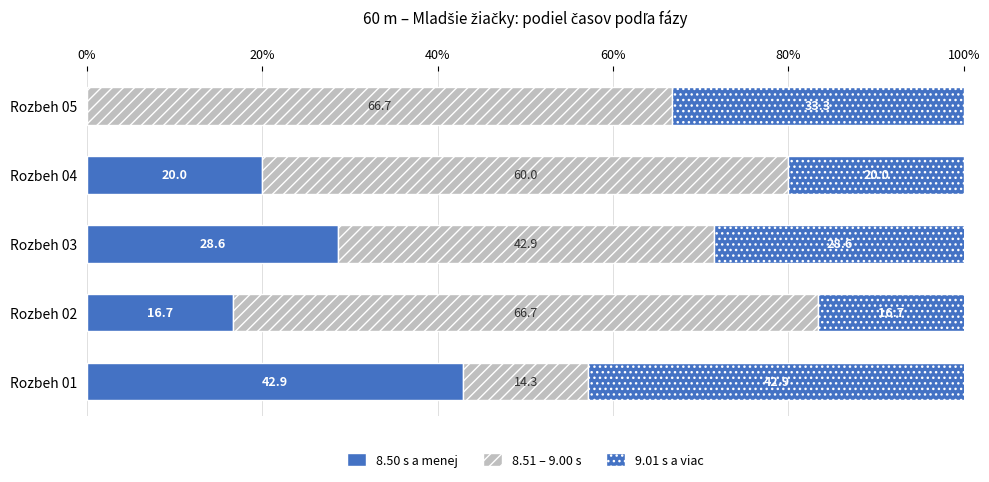

Count the number of data series in this chart.

3